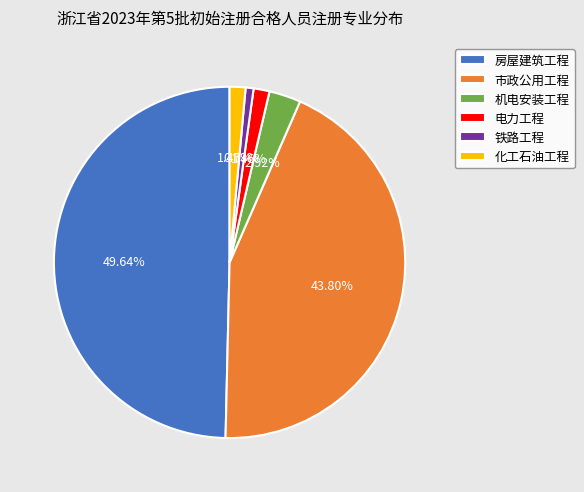

How many slices are in this pie chart?

6